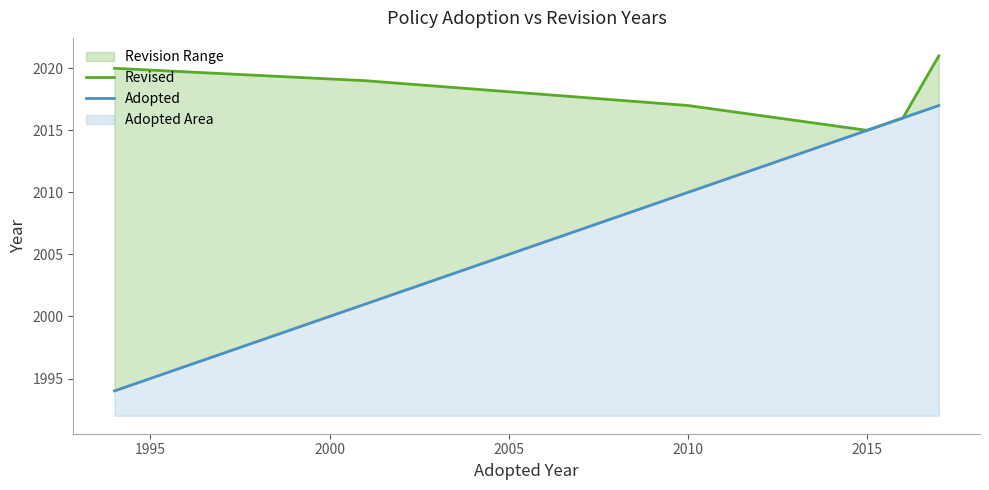

What is the difference between the maximum and minimum values in the Adopted series?

23